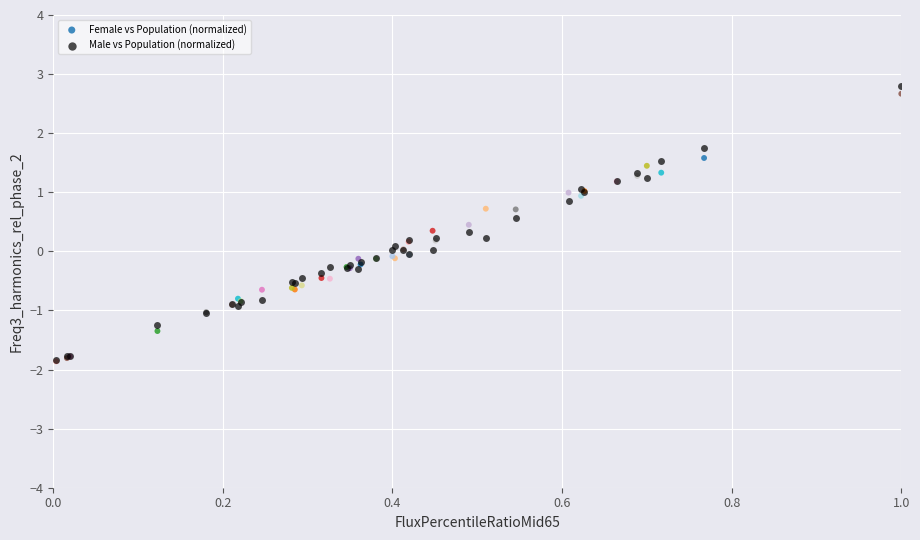

What are all the series names shown in the legend?

Female vs Population (normalized), Male vs Population (normalized)